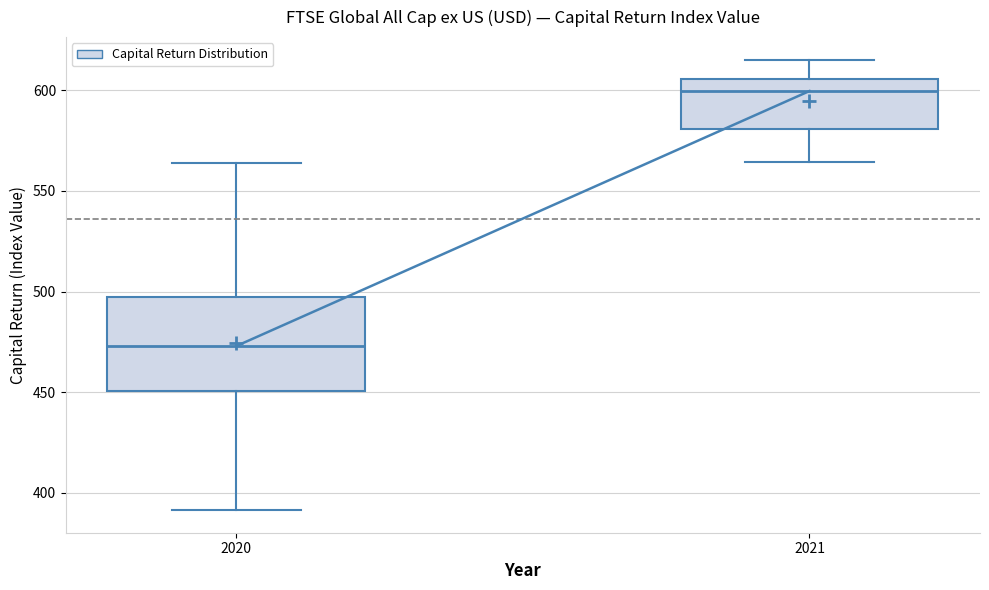

Where is the upper edge of the box at x = 2020 on the y-axis? The values are not printed on the chart, so give them approximately, as read against the axis.

495